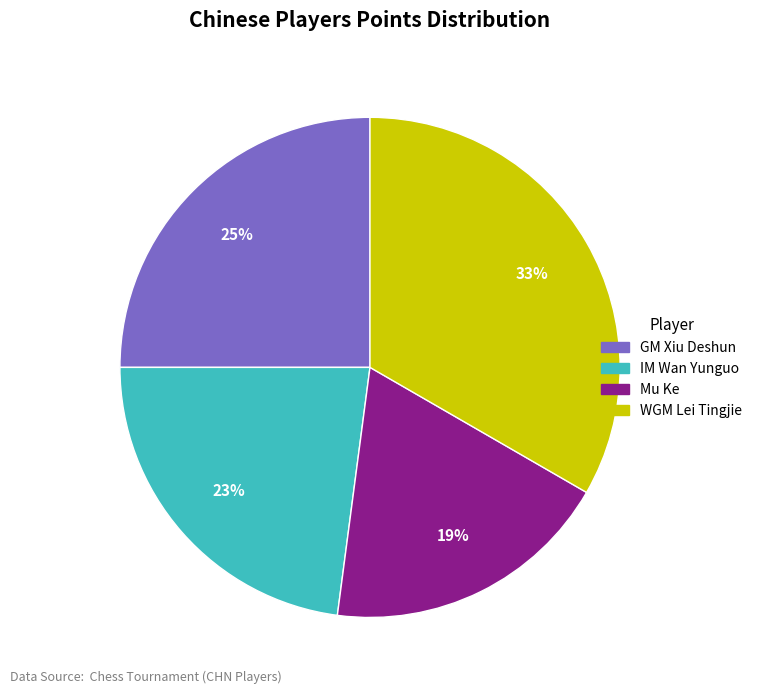

Do Mu Ke and IM Wan Yunguo together represent more than half of the pie?

No